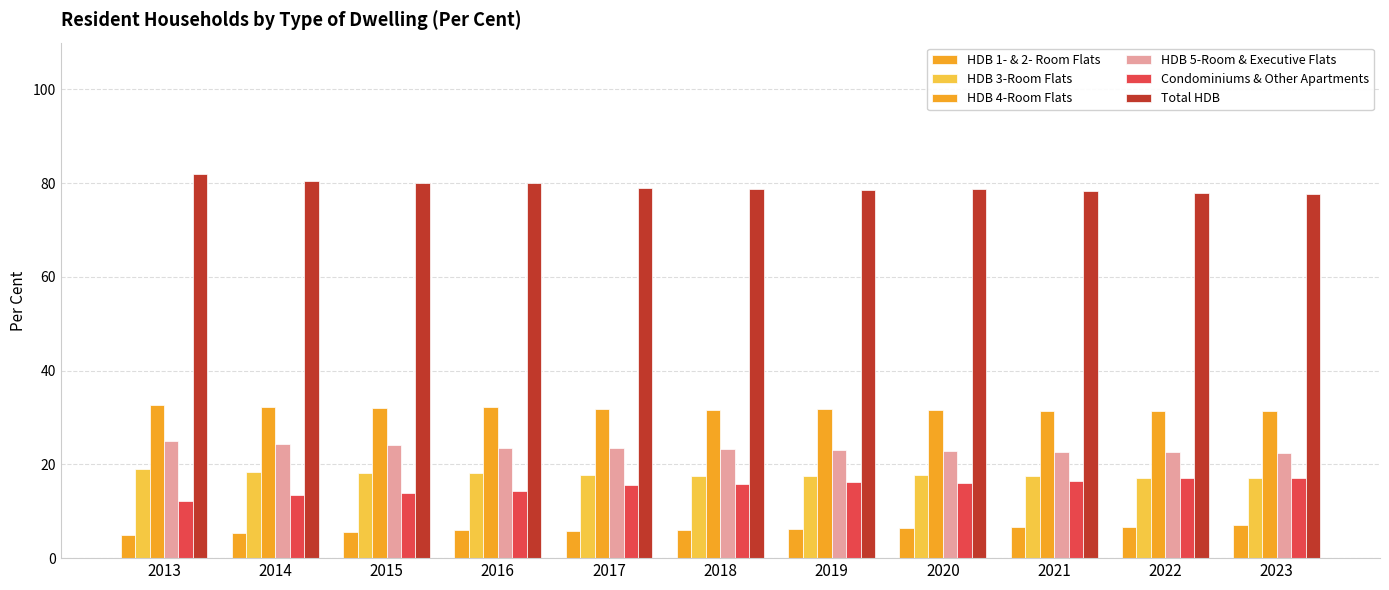

Reading left to right, transcribe all the data shown in this chart.

HDB 1- & 2- Room Flats: 2013=5.0	2014=5.3	2015=5.6	2016=5.9	2017=5.8	2018=6.1	2019=6.2	2020=6.5	2021=6.6	2022=6.7	2023=7.0
HDB 3-Room Flats: 2013=19.0	2014=18.3	2015=18.2	2016=18.2	2017=17.8	2018=17.6	2019=17.5	2020=17.7	2021=17.5	2022=17.2	2023=17.0
HDB 4-Room Flats: 2013=32.6	2014=32.2	2015=32.0	2016=32.2	2017=31.8	2018=31.7	2019=31.8	2020=31.6	2021=31.5	2022=31.4	2023=31.3
HDB 5-Room & Executive Flats: 2013=25.1	2014=24.4	2015=24.1	2016=23.6	2017=23.5	2018=23.2	2019=23.1	2020=22.9	2021=22.7	2022=22.6	2023=22.4
Condominiums & Other Apartments: 2013=12.2	2014=13.5	2015=13.9	2016=14.4	2017=15.6	2018=15.9	2019=16.2	2020=16.0	2021=16.5	2022=17.0	2023=17.2
Total HDB: 2013=81.9	2014=80.4	2015=80.1	2016=80.0	2017=79.0	2018=78.7	2019=78.6	2020=78.7	2021=78.3	2022=77.9	2023=77.8